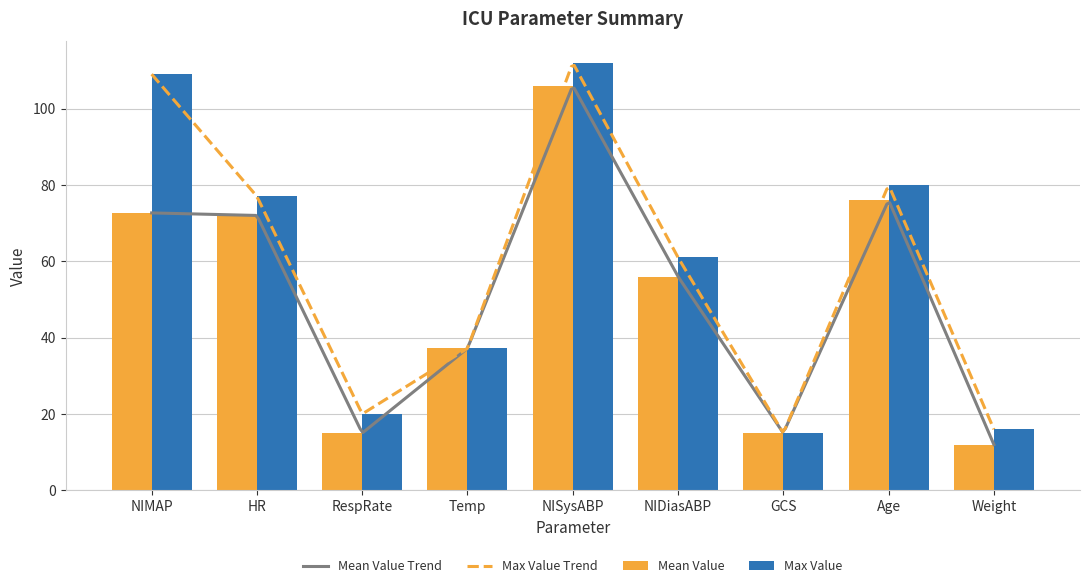

What is the total value across all series at NIMAP?

181.7